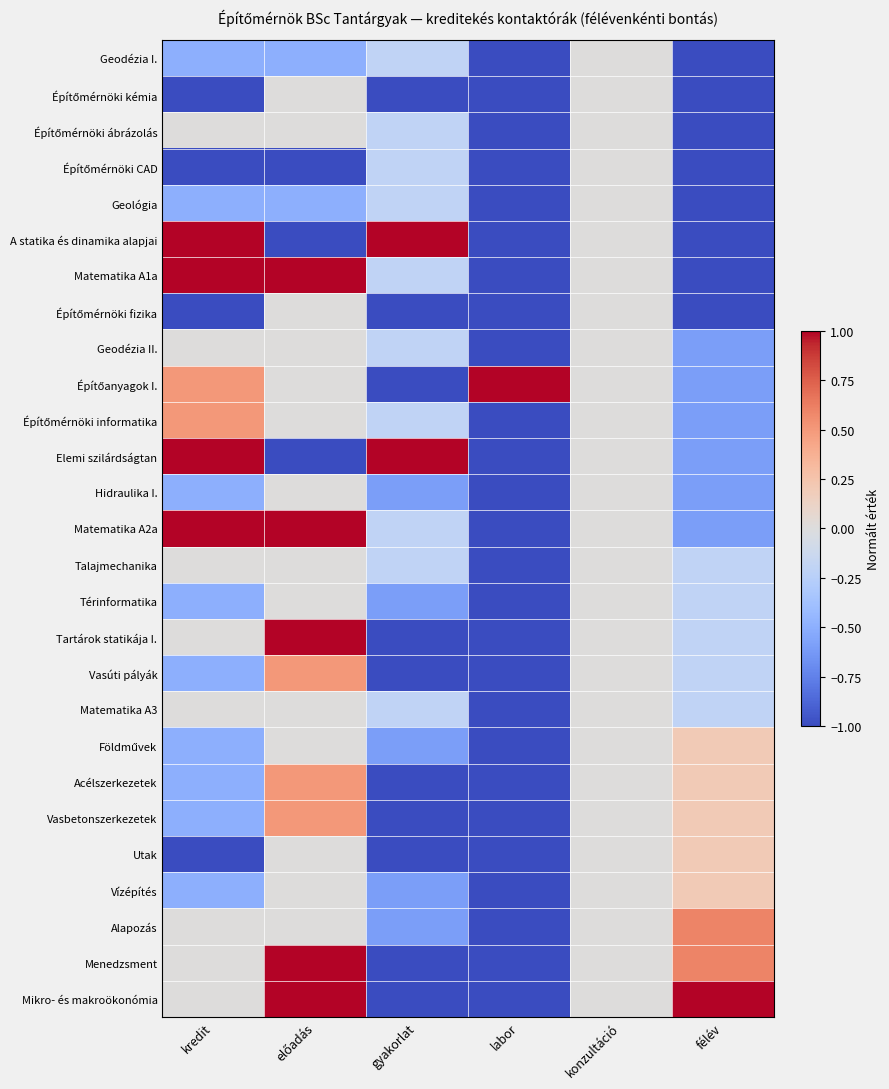

What is the difference between the highest and lowest values at labor?

2.0